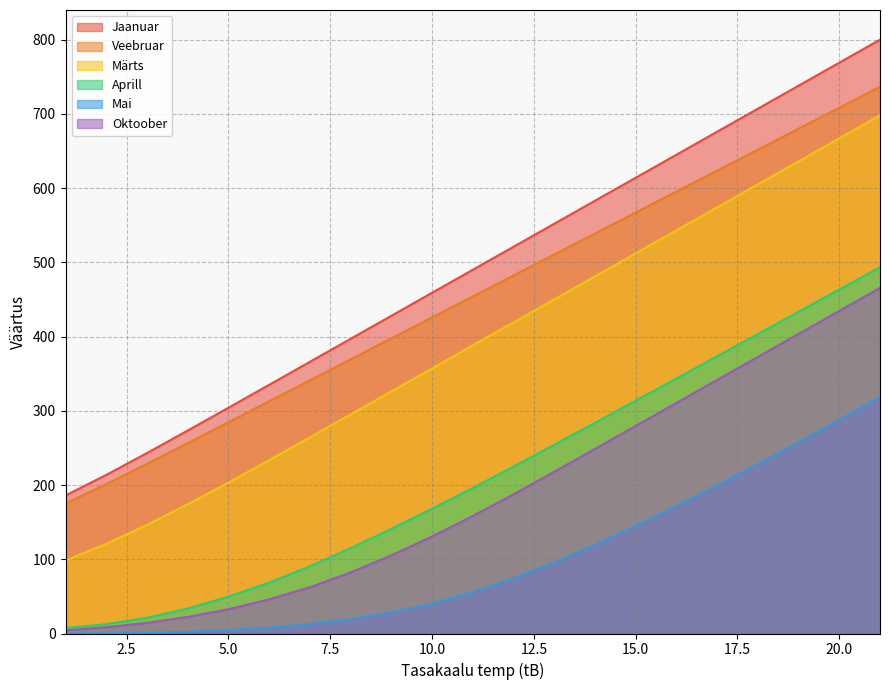

How many lines are shown in the chart?

6